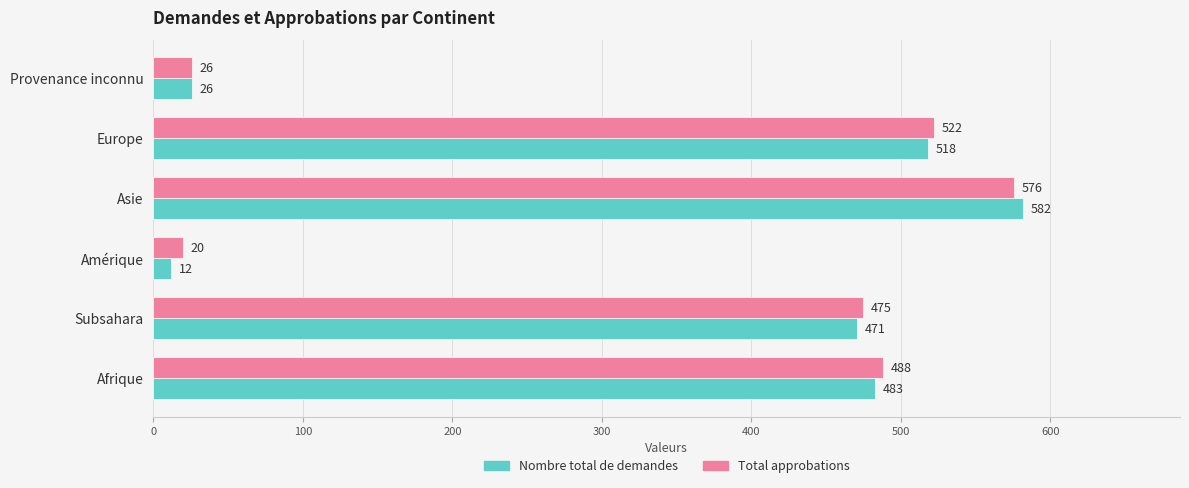

The value of Total approbations at Provenance inconnu is 26. True or false?

True